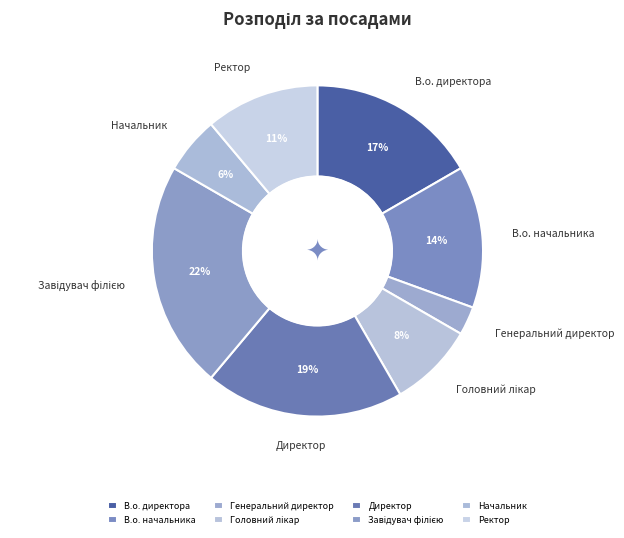

True or false: В.о. директора accounts for 11% of the total.

False